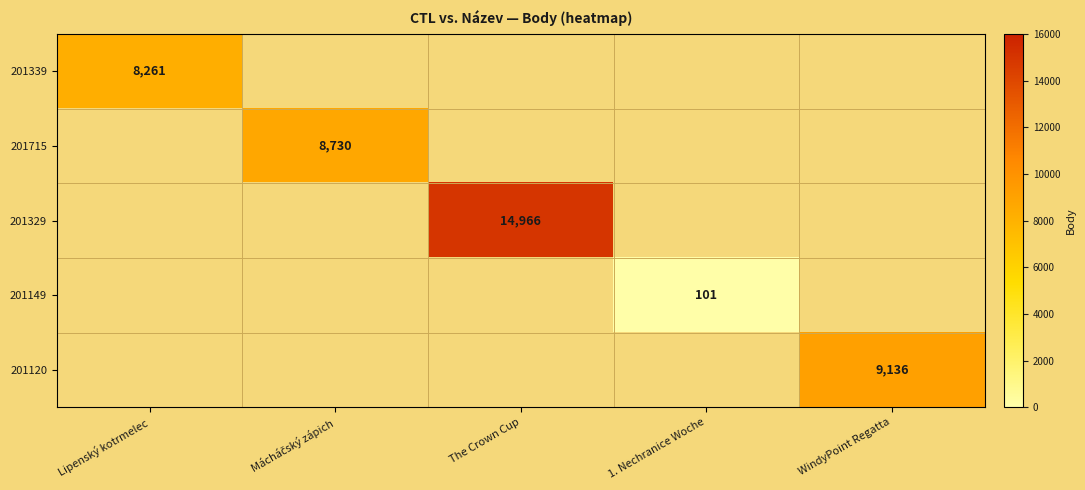

The value of 201120 at WindyPoint Regatta is 12057. True or false?

False